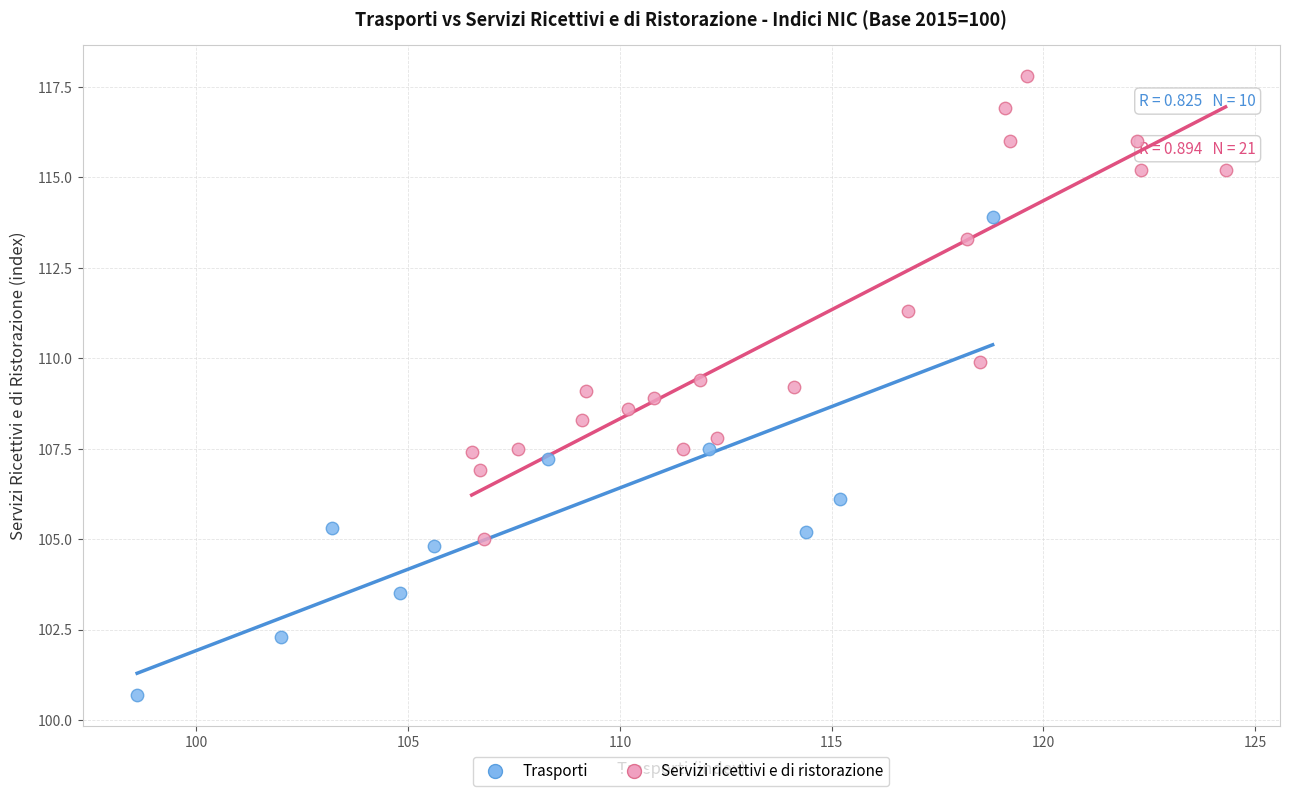

What are all the series names shown in the legend?

Trasporti, Servizi ricettivi e di ristorazione